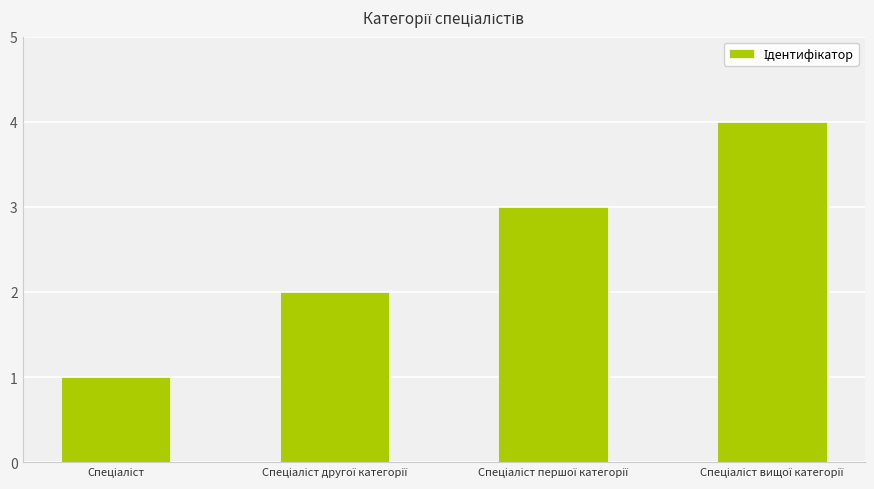

What is the maximum value shown in the chart?

4